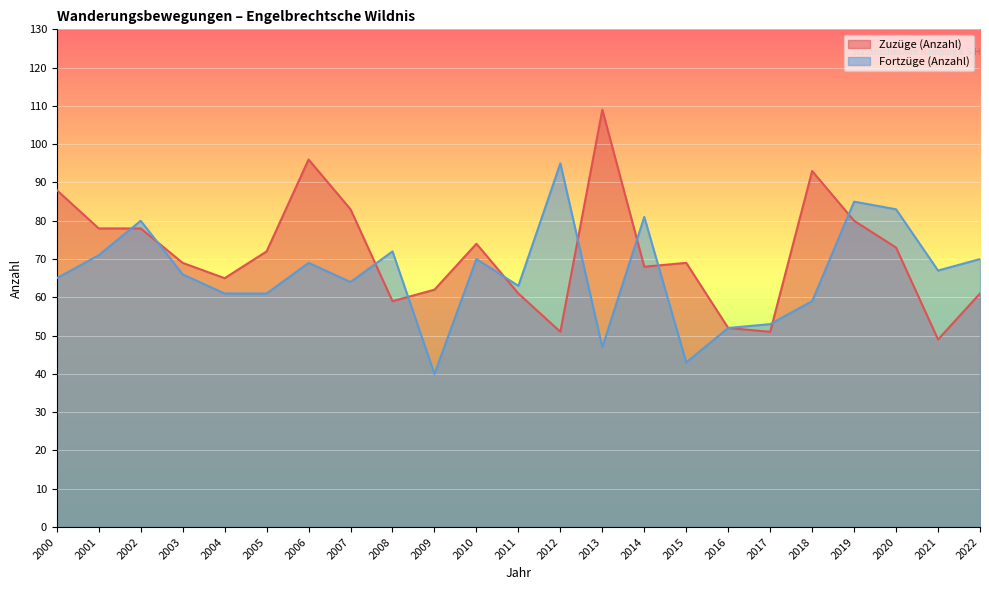

What is the difference between the second highest and second lowest values in the Zuzüge (Anzahl) series?

45